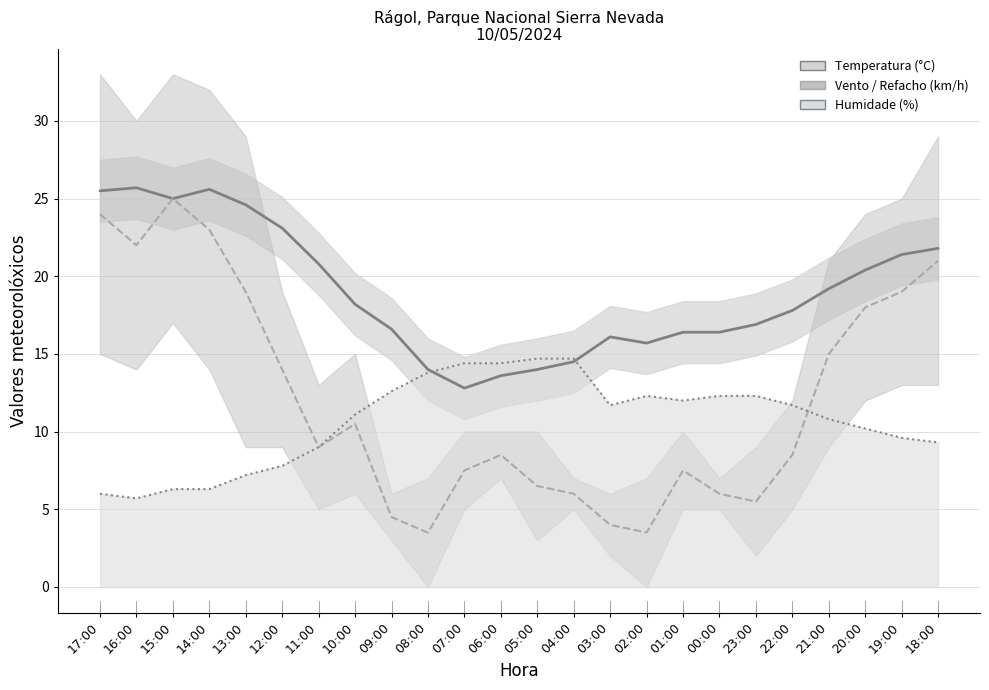

The value of Temperatura (°C) at 21:00 is 8.7. True or false?

False